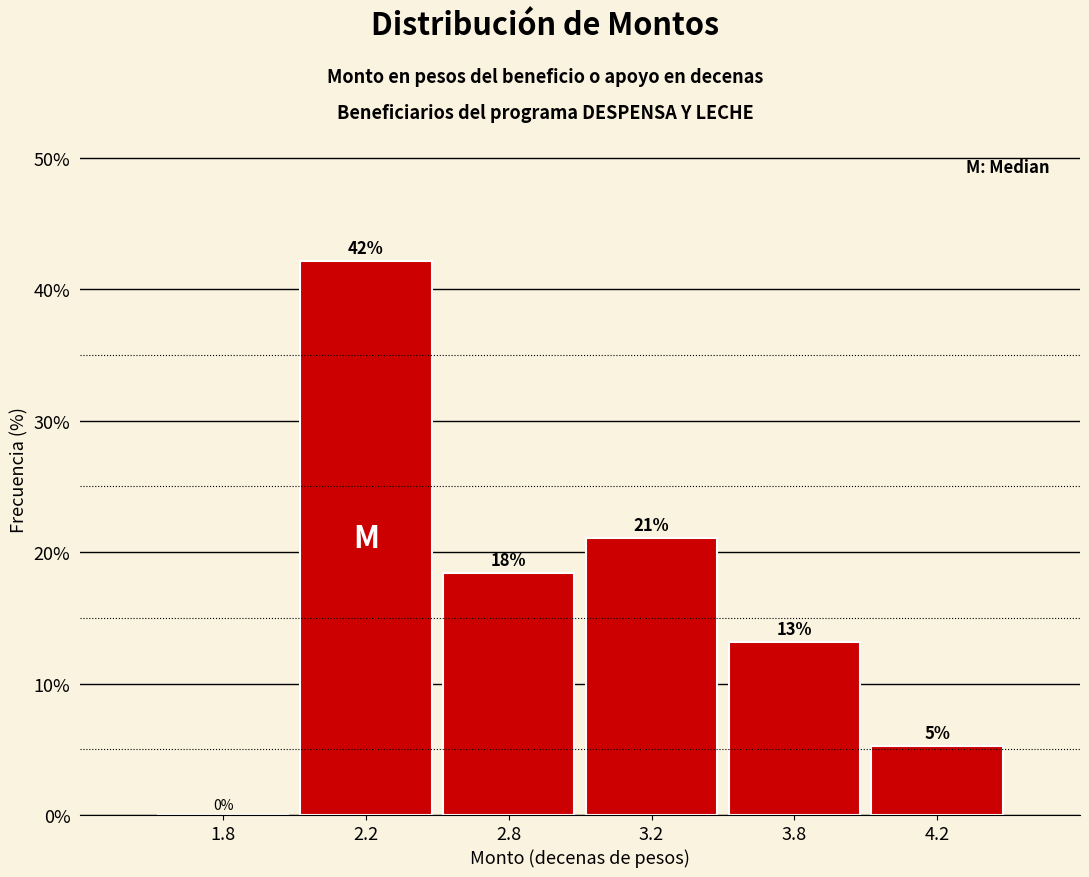

What is the approximate value at 2.2?

42.1